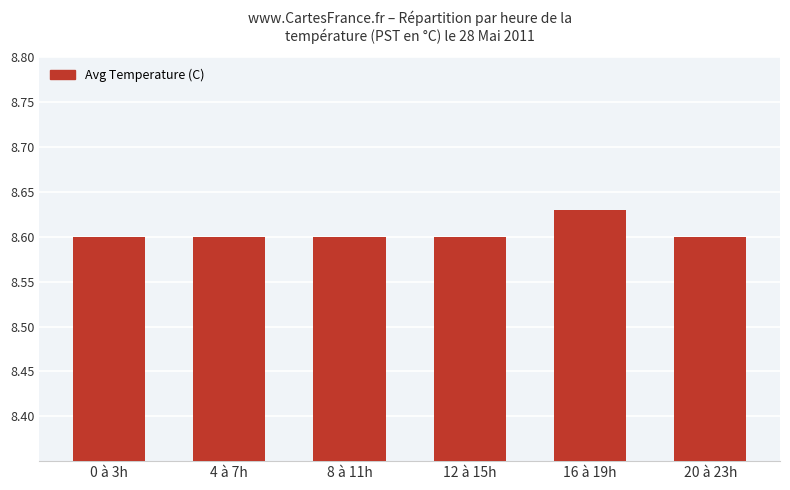

What is the sum of all values?

51.6